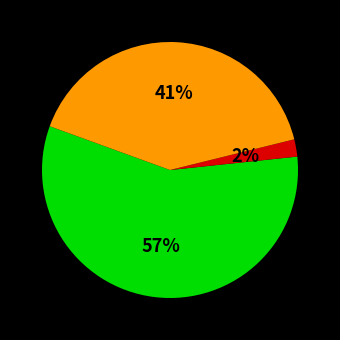

To the nearest percent, what is the difference between the largest and smallest slice percentages?

55%